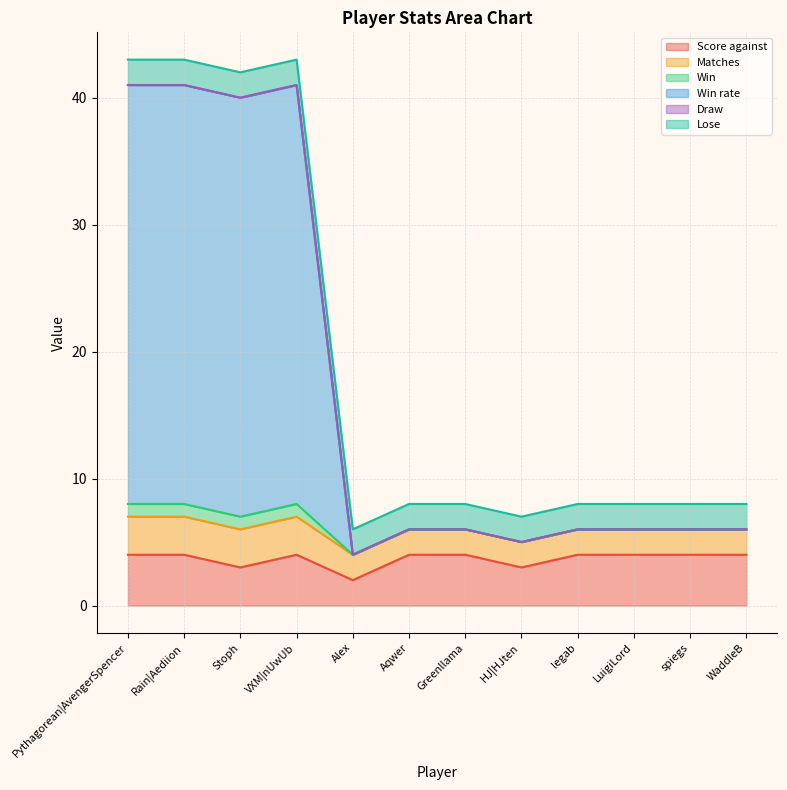

In Matches, how many points are higher than both neighbors (excluding endpoints)?

1